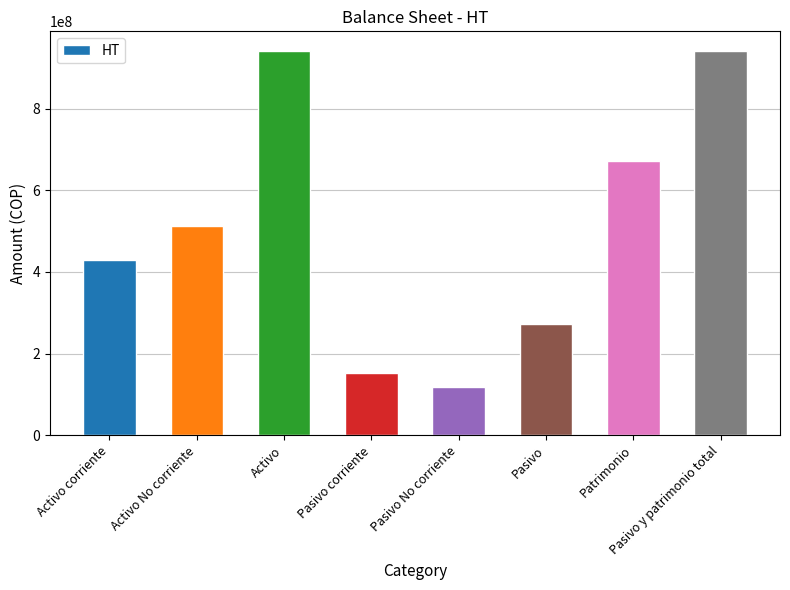

What is the label of the 4th bar from the right?

Pasivo No corriente